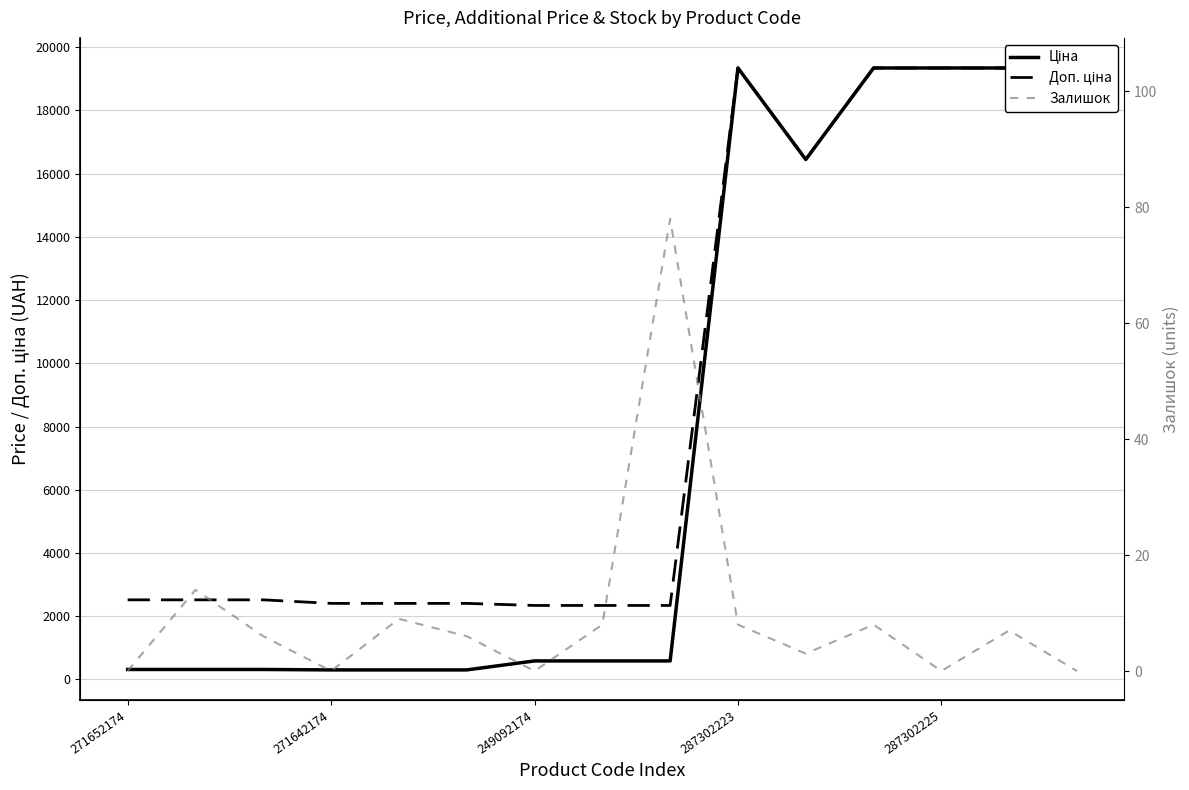

What is the total value across all series at 8?

3002.6